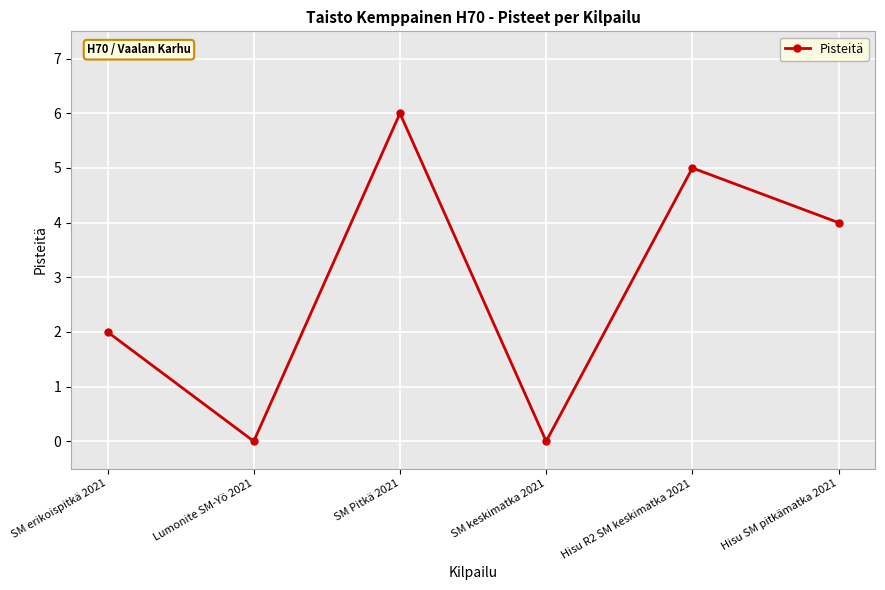

What is the label of the 1st point from the right?

Hisu SM pitkämatka 2021